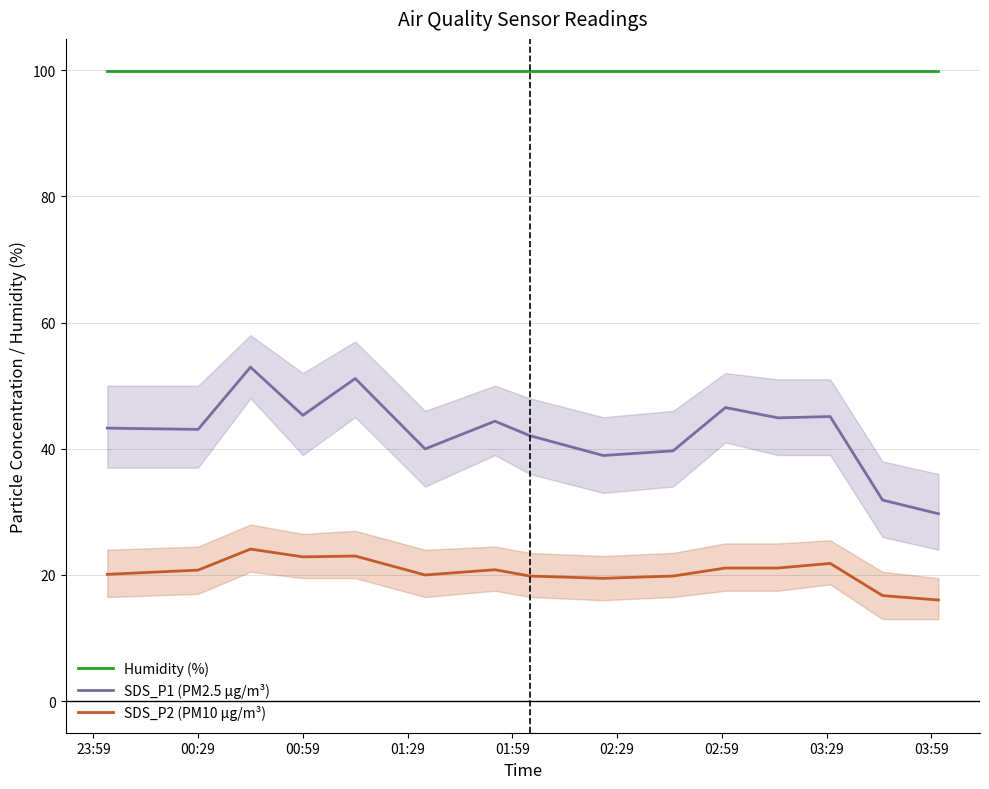

What are all the series names shown in the legend?

Humidity (%), SDS_P1 (PM2.5 µg/m³), SDS_P2 (PM10 µg/m³)